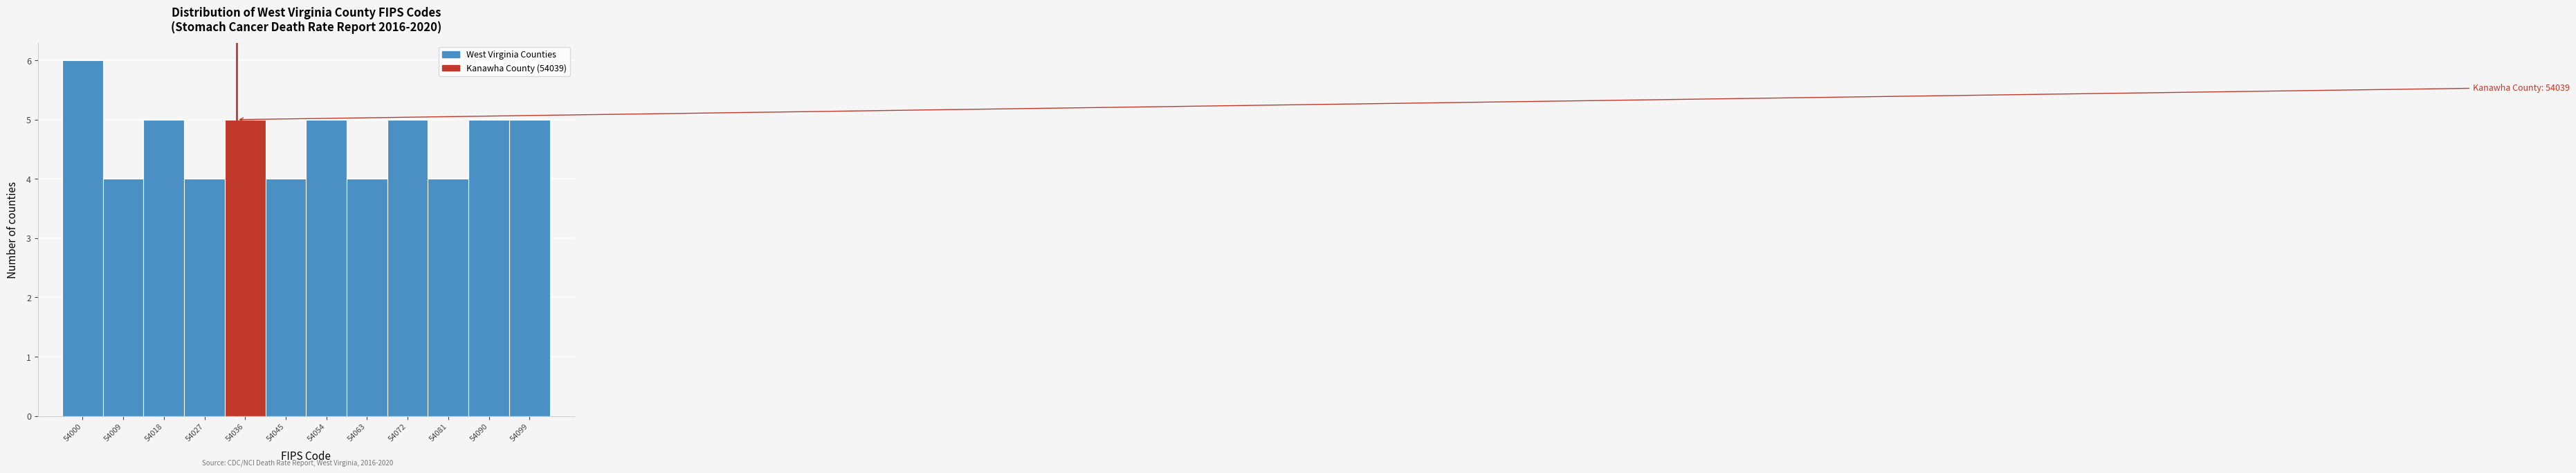

Reading left to right, list all the values displayed in this chart.

6	4	5	4	5	4	5	4	5	4	5	5